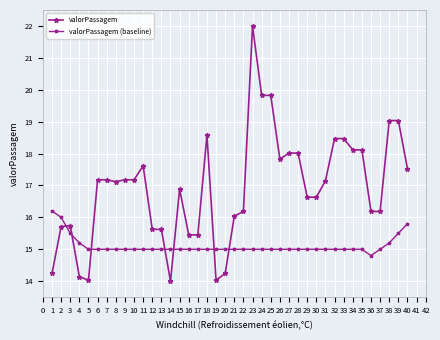

At 34, list the series in order from smallest to largest.

valorPassagem (baseline), valorPassagem